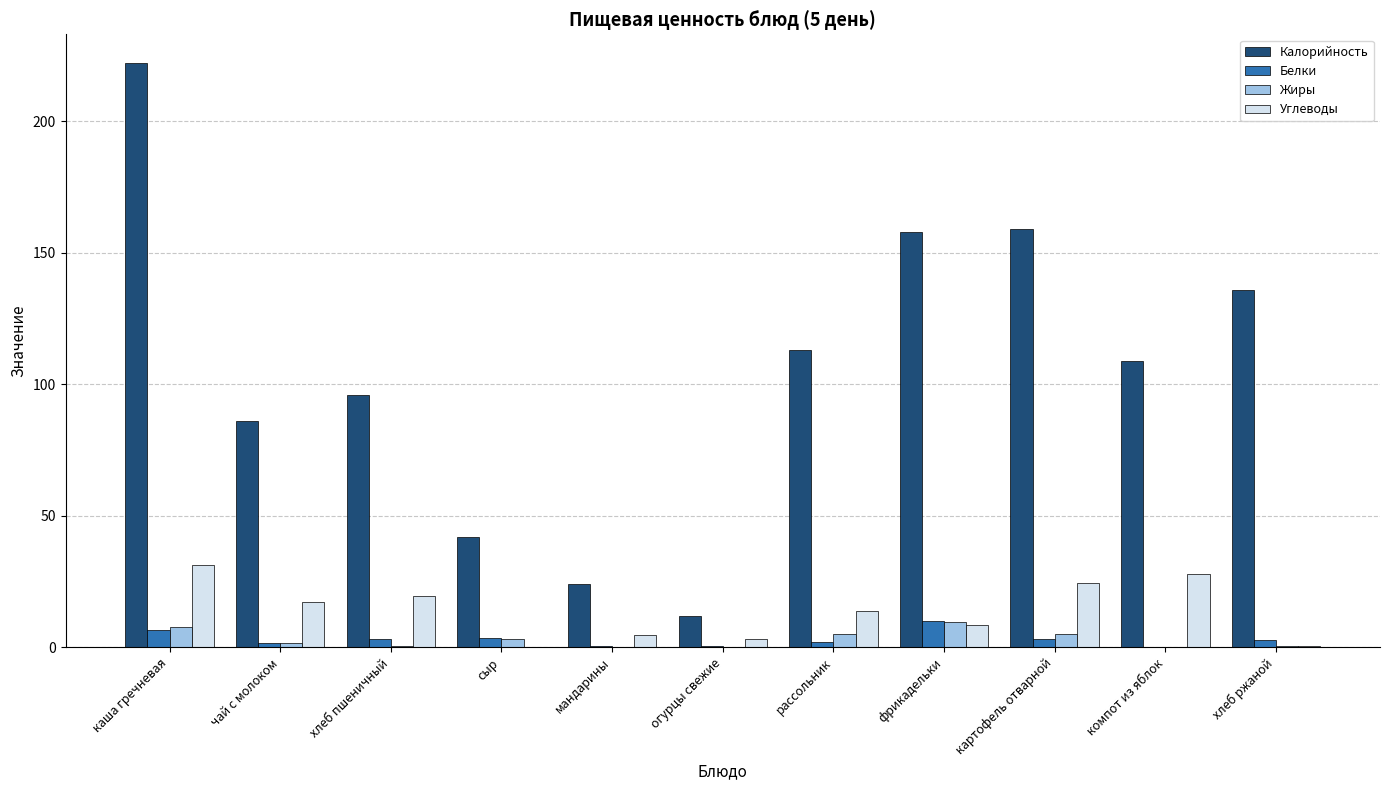

What is the sum of all Жиры values?

33.6